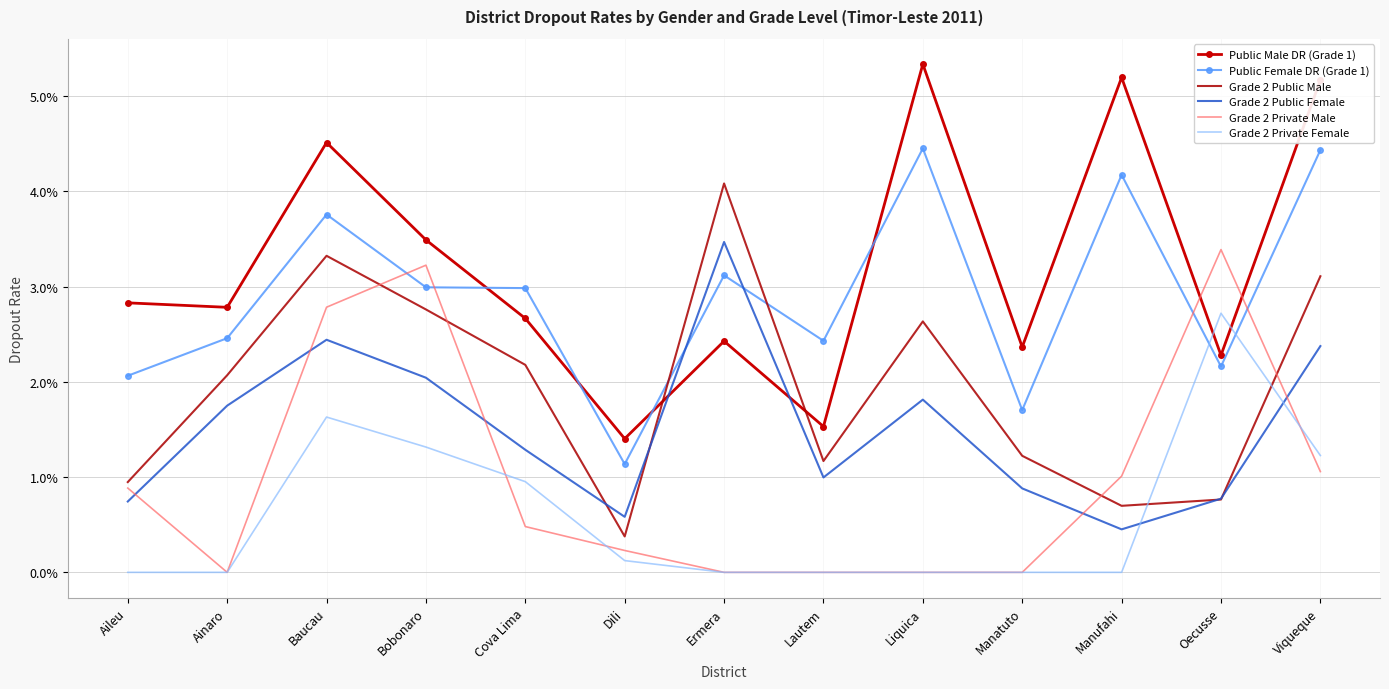

Reading left to right, extract all data points from this chart.

Public Male DR (Grade 1): 0.0	0.0	0.0	0.0	0.0	0.0	0.0	0.0	0.1	0.0	0.1	0.0	0.1
Public Female DR (Grade 1): 0.0	0.0	0.0	0.0	0.0	0.0	0.0	0.0	0.0	0.0	0.0	0.0	0.0
Grade 2 Public Male: 0.0	0.0	0.0	0.0	0.0	0.0	0.0	0.0	0.0	0.0	0.0	0.0	0.0
Grade 2 Public Female: 0.0	0.0	0.0	0.0	0.0	0.0	0.0	0.0	0.0	0.0	0.0	0.0	0.0
Grade 2 Private Male: 0.0	0.0	0.0	0.0	0.0	0.0	0.0	0.0	0.0	0.0	0.0	0.0	0.0
Grade 2 Private Female: 0.0	0.0	0.0	0.0	0.0	0.0	0.0	0.0	0.0	0.0	0.0	0.0	0.0